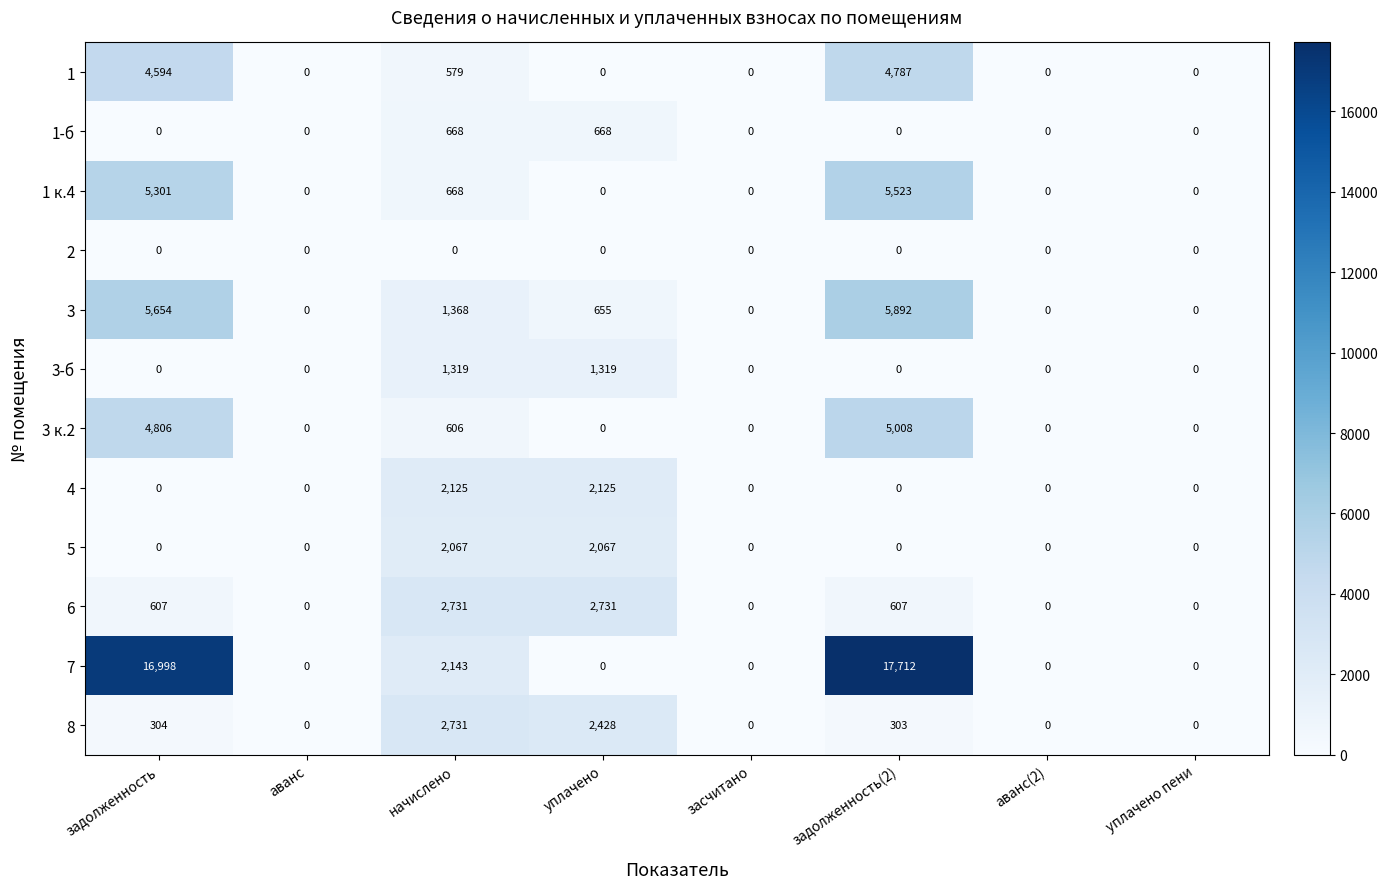

What is the greatest value displayed?

17712